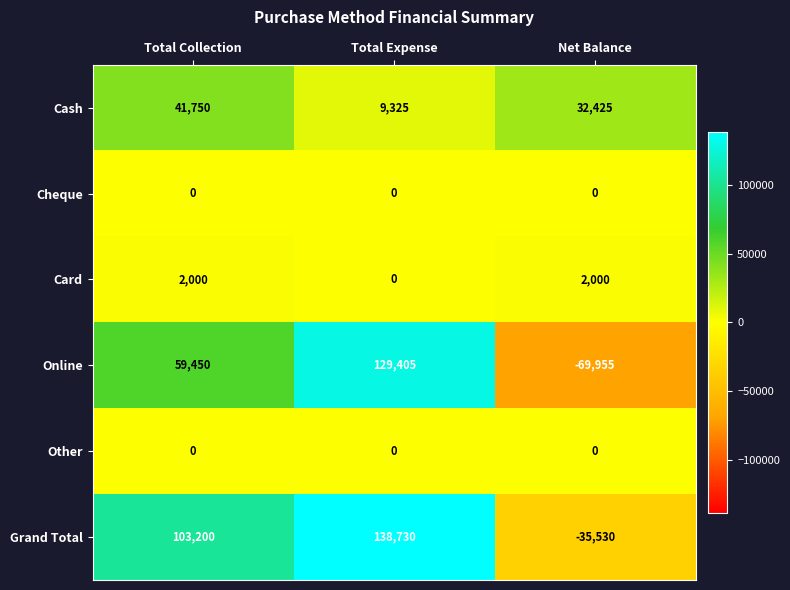

Reading right to left, list all the values displayed in this chart.

Cash: Net Balance=32425	Total Expense=9325	Total Collection=41750
Cheque: Net Balance=0	Total Expense=0	Total Collection=0
Card: Net Balance=2000	Total Expense=0	Total Collection=2000
Online: Net Balance=-69955	Total Expense=129405	Total Collection=59450
Other: Net Balance=0	Total Expense=0	Total Collection=0
Grand Total: Net Balance=-35530	Total Expense=138730	Total Collection=103200